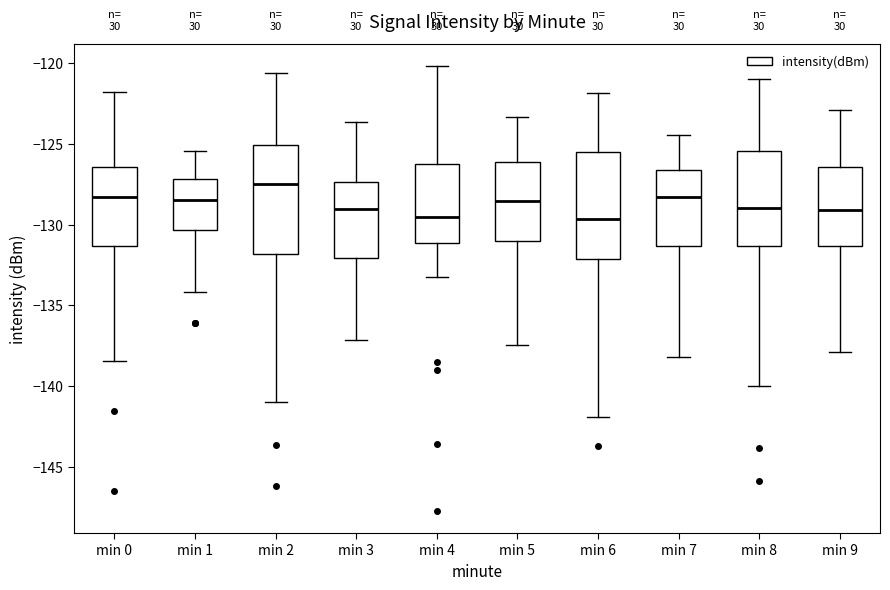

Reading left to right, read every box against the y-axis: the position of its median line, the range the box covers, and the ends of its whiskers. The values are not printed on the chart, so give them approximately, as read against the axis.

min 0: median -128.5, box -131.5 to -126.5, whiskers -138.5 to -122.0
min 1: median -128.5, box -130.5 to -127.0, whiskers -134.0 to -125.5
min 2: median -127.5, box -132.0 to -125.0, whiskers -141.0 to -120.5
min 3: median -129.0, box -132.0 to -127.5, whiskers -137.0 to -123.5
min 4: median -129.5, box -131.0 to -126.5, whiskers -133.0 to -120.0
min 5: median -128.5, box -131.0 to -126.0, whiskers -137.5 to -123.5
min 6: median -129.5, box -132.0 to -125.5, whiskers -142.0 to -122.0
min 7: median -128.5, box -131.5 to -126.5, whiskers -138.0 to -124.5
min 8: median -129.0, box -131.5 to -125.5, whiskers -140.0 to -121.0
min 9: median -129.0, box -131.5 to -126.5, whiskers -138.0 to -123.0